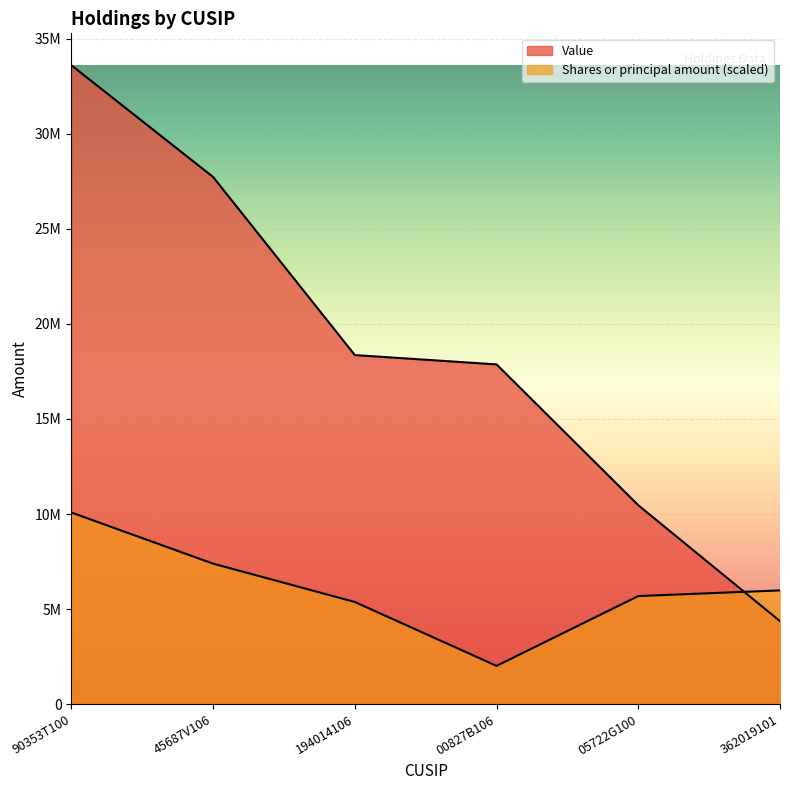

At how many categories does at least one series exceed 14845552?

4